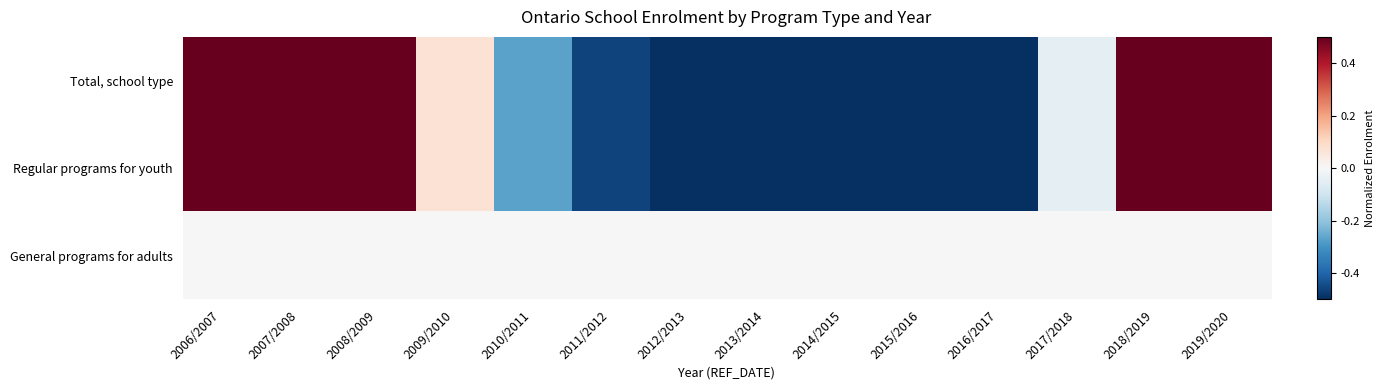

Between 2010/2011 and 2006/2007, which is larger?

2006/2007